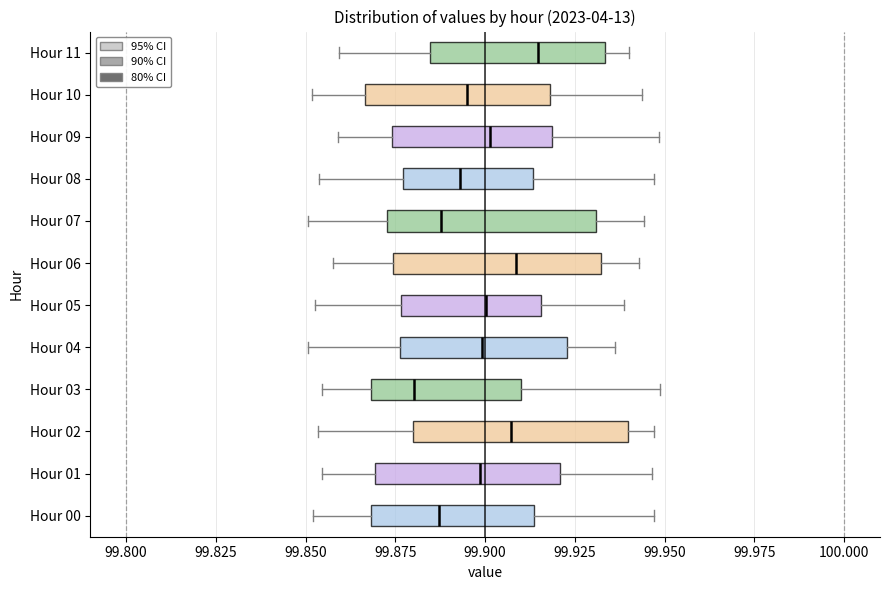

Reading bottom to top, read every box against the x-axis: the position of its median line, the range the box covers, and the ends of its whiskers. The values are not printed on the chart, so give them approximately, as read against the axis.

Hour 00: median 99.885, box 99.870 to 99.915, whiskers 99.850 to 99.945
Hour 01: median 99.900, box 99.870 to 99.920, whiskers 99.855 to 99.945
Hour 02: median 99.905, box 99.880 to 99.940, whiskers 99.855 to 99.945
Hour 03: median 99.880, box 99.870 to 99.910, whiskers 99.855 to 99.950
Hour 04: median 99.900, box 99.875 to 99.925, whiskers 99.850 to 99.935
Hour 05: median 99.900, box 99.875 to 99.915, whiskers 99.855 to 99.940
Hour 06: median 99.910, box 99.875 to 99.930, whiskers 99.860 to 99.945
Hour 07: median 99.890, box 99.875 to 99.930, whiskers 99.850 to 99.945
Hour 08: median 99.895, box 99.875 to 99.915, whiskers 99.855 to 99.945
Hour 09: median 99.900, box 99.875 to 99.920, whiskers 99.860 to 99.950
Hour 10: median 99.895, box 99.865 to 99.920, whiskers 99.850 to 99.945
Hour 11: median 99.915, box 99.885 to 99.935, whiskers 99.860 to 99.940